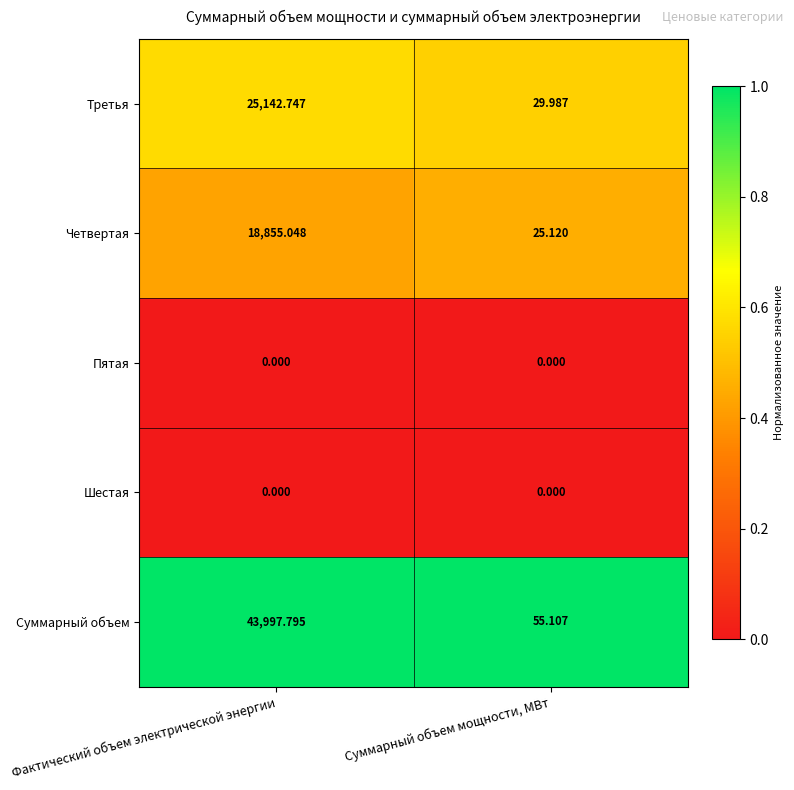

Which series has the largest total across all categories?

Суммарный объем